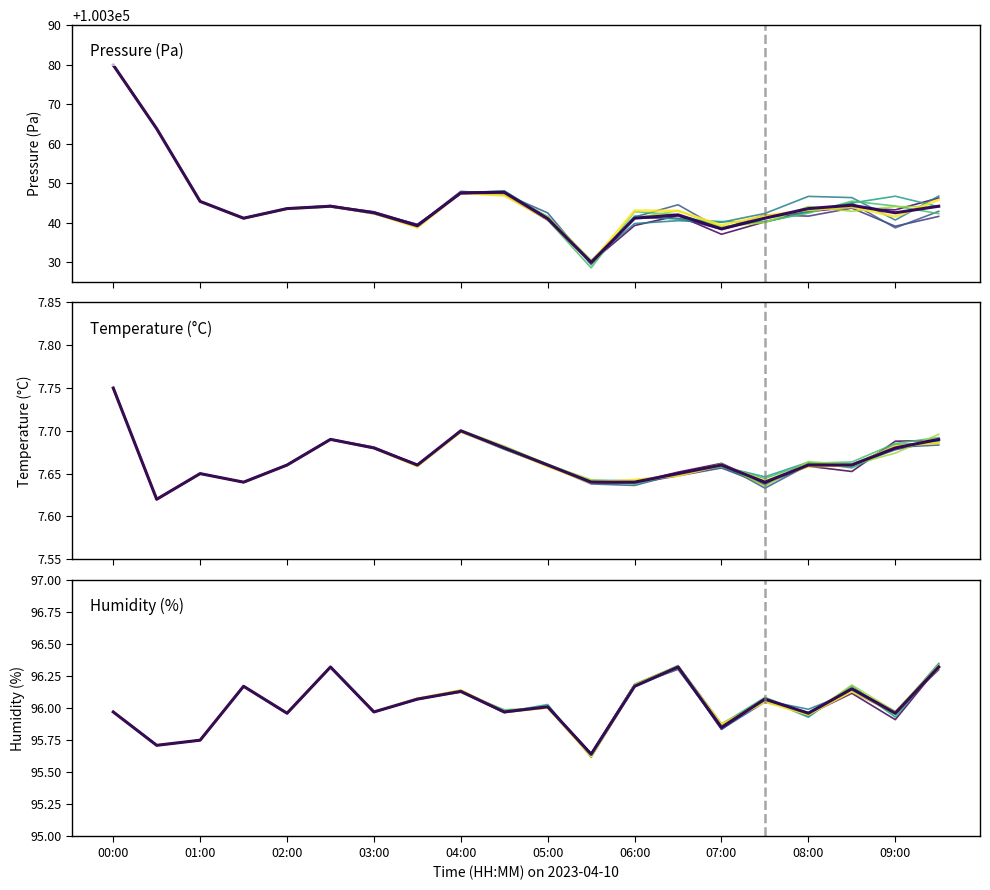

At which label does humidity first exceed 96?

01:30